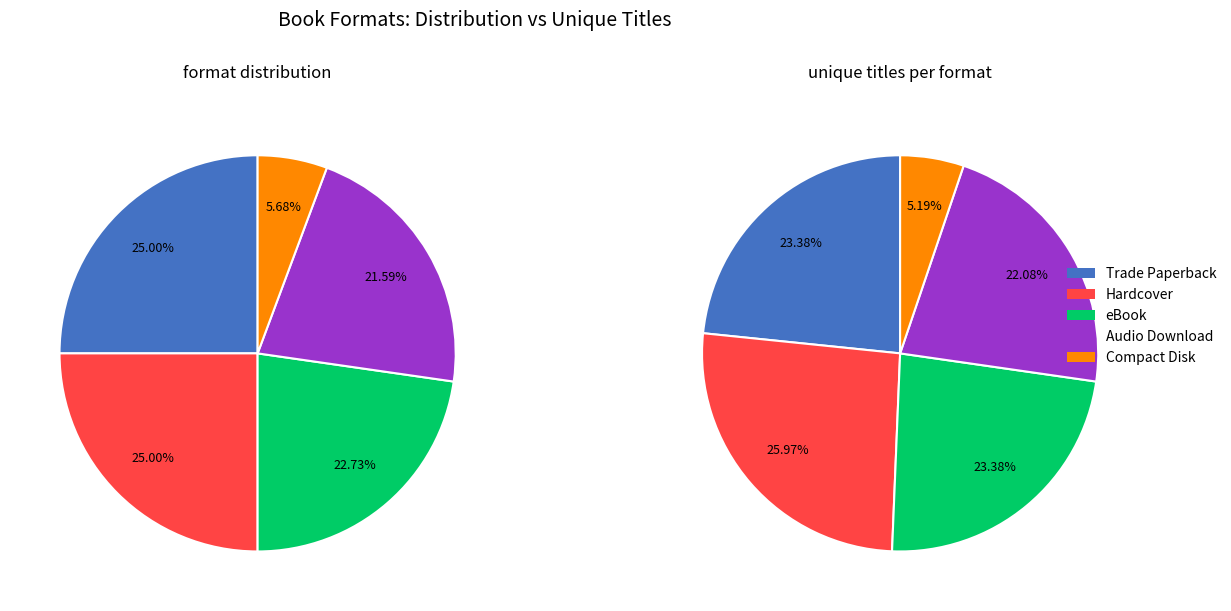

The Audio Download slice represents 22% of the pie. True or false?

True